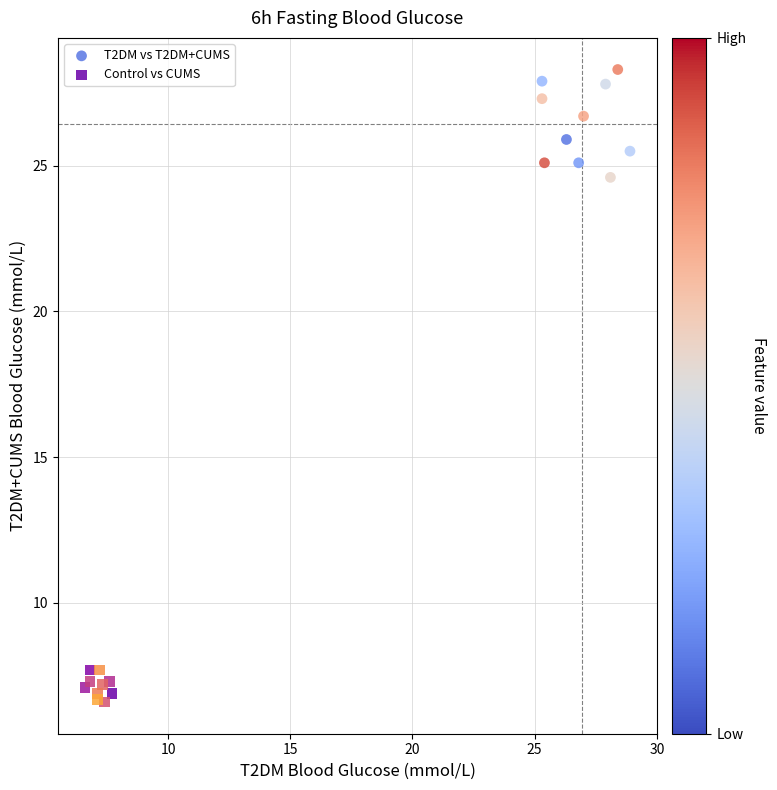

Which series contains the highest Y value?

T2DM vs T2DM+CUMS